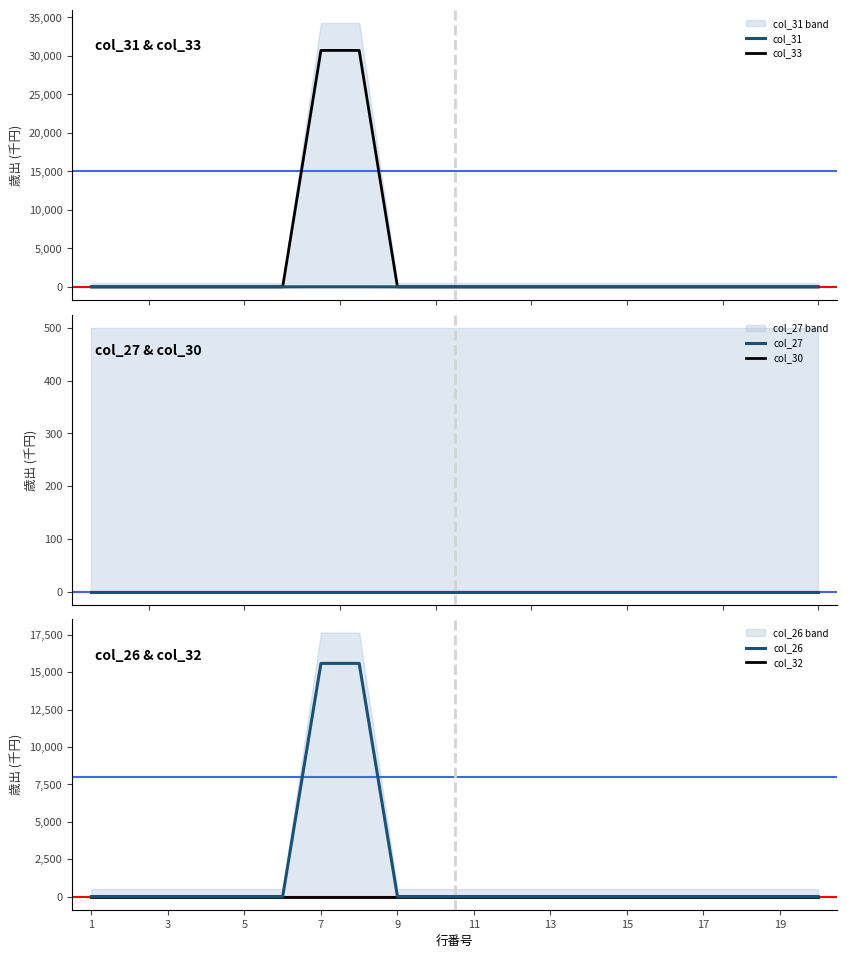

Reading left to right, extract all data points from this chart.

col_31: 0	0	0	0	0	0	5	5	0	0	0	0	0	0	0	0	0	0	0	0
col_33: 0	0	0	0	0	0	30700	30700	0	0	0	0	0	0	0	0	0	0	0	0
col_27: 0	0	0	0	0	0	0	0	0	0	0	0	0	0	0	0	0	0	0	0
col_30: 0	0	0	0	0	0	0	0	0	0	0	0	0	0	0	0	0	0	0	0
col_26: 0	0	0	0	0	0	15582	15582	0	0	0	0	0	0	0	0	0	0	0	0
col_32: 0	0	0	0	0	0	0	0	0	0	0	0	0	0	0	0	0	0	0	0